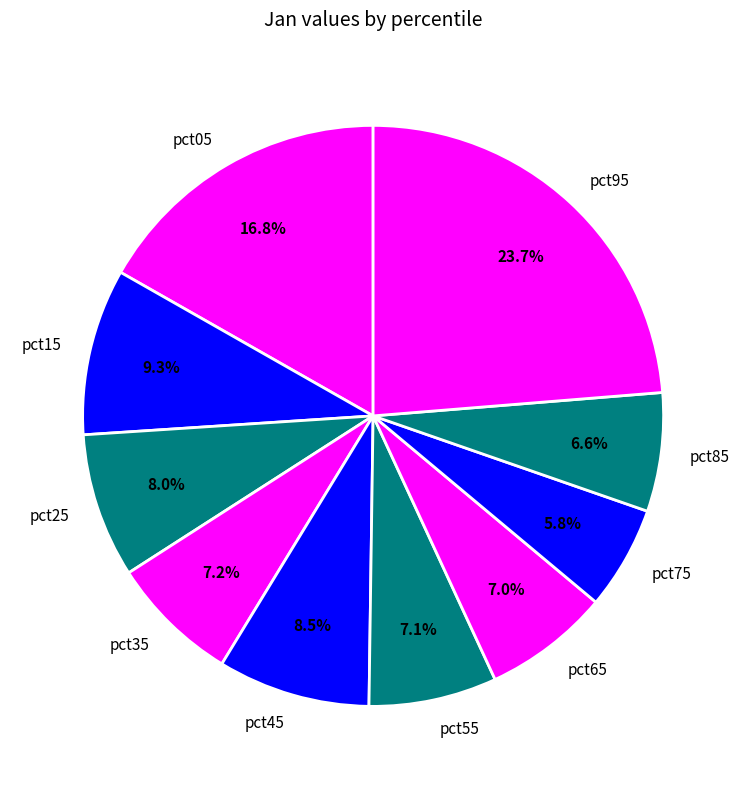

To the nearest percent, what is the combined percentage of pct85 and pct15?

16%